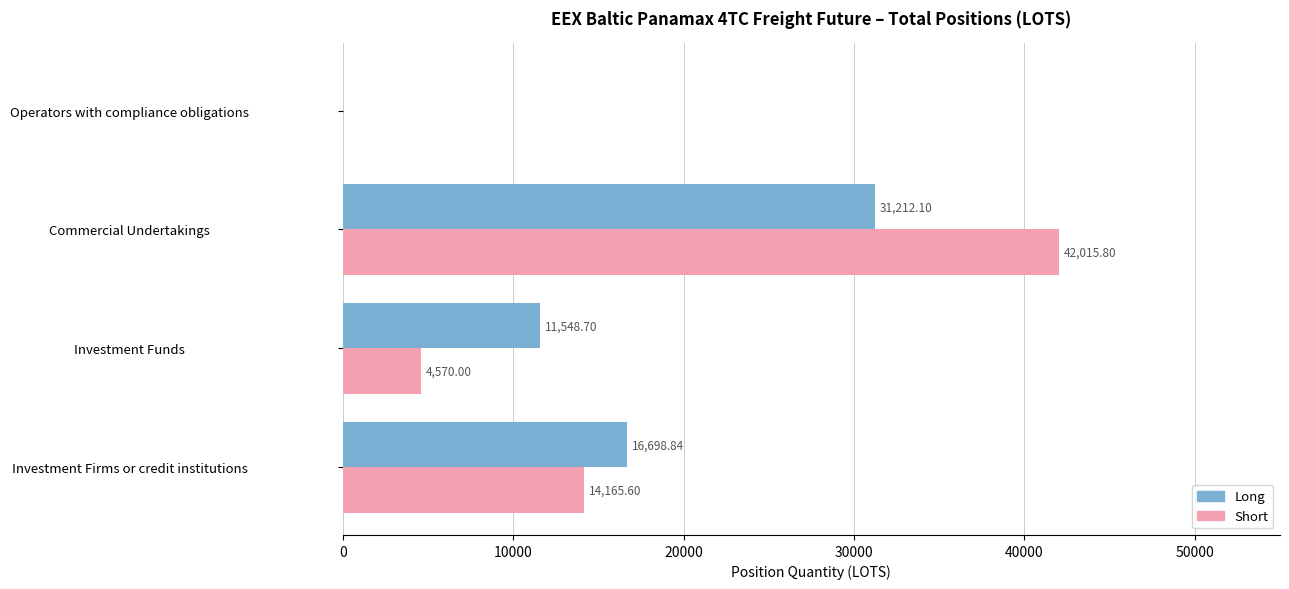

At which label does Long reach its peak?

Commercial Undertakings